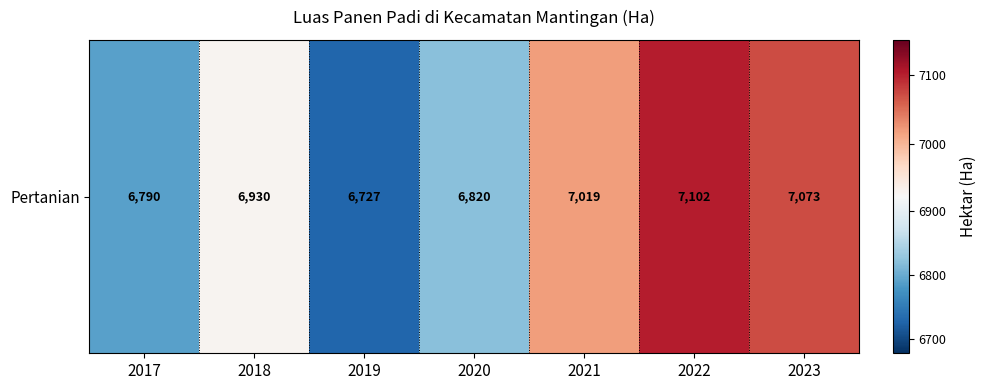

Where does the data first go above 6930?

2021